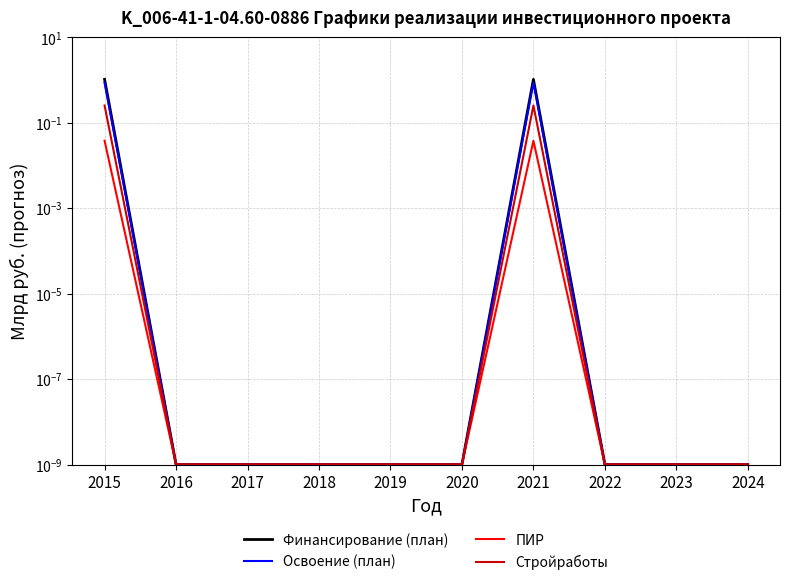

Reading right to left, transcribe all the data shown in this chart.

Финансирование (план): 0.0	0.0	0.0	1.0	0.0	0.0	0.0	0.0	0.0	1.0
Освоение (план): 0.0	0.0	0.0	0.9	0.0	0.0	0.0	0.0	0.0	0.9
ПИР: 0.0	0.0	0.0	0.0	0.0	0.0	0.0	0.0	0.0	0.0
Стройработы: 0.0	0.0	0.0	0.3	0.0	0.0	0.0	0.0	0.0	0.3